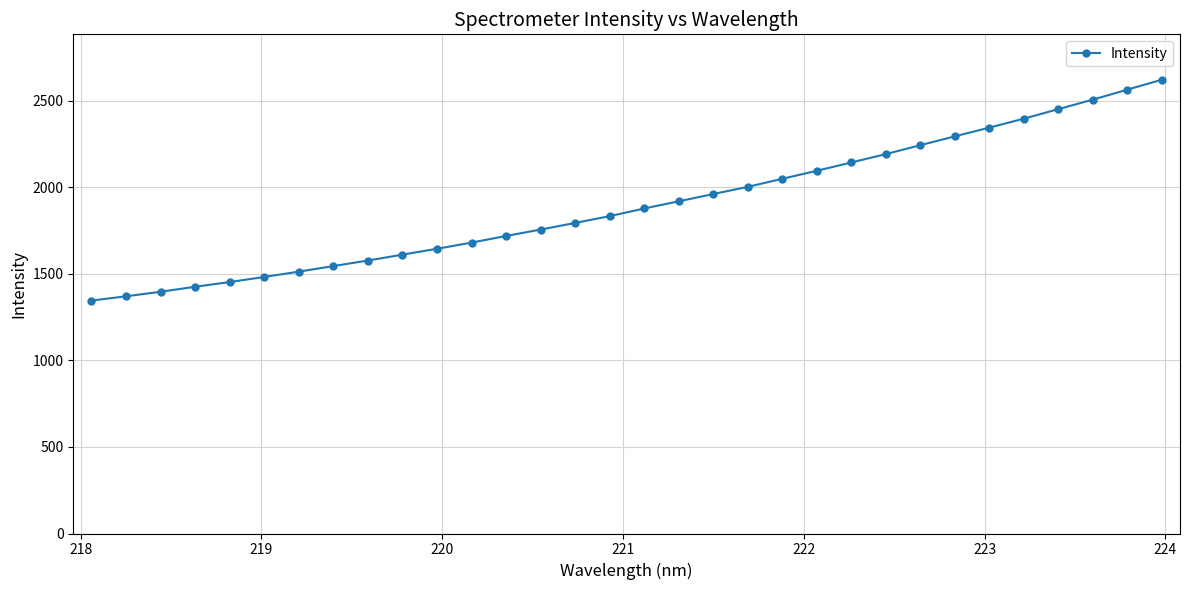

What is the average value?

1901.4